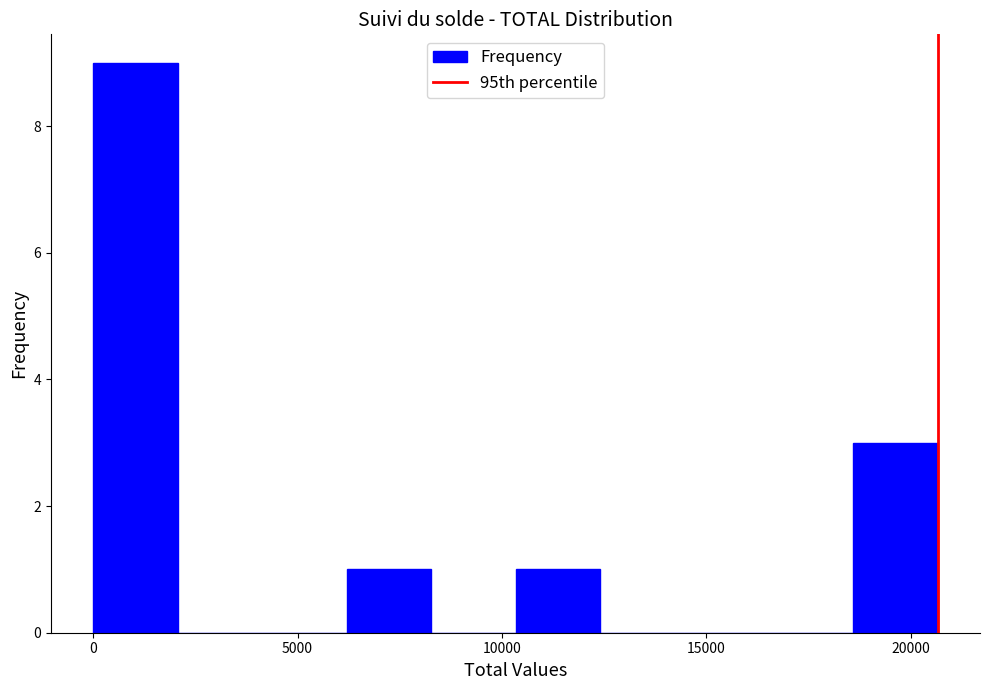

Reading left to right, transcribe this chart: for each bar, give the range it covers on the x-axis and its height. Neither the bar edges nor the heights are printed on the chart, so give them approximately, as read against the axes.

0 to 2000: 9
2000 to 4000: 0
4000 to 6000: 0
6000 to 8500: 1
8500 to 10500: 0
10500 to 12500: 1
12500 to 14500: 0
14500 to 16500: 0
16500 to 18500: 0
18500 to 20500: 3